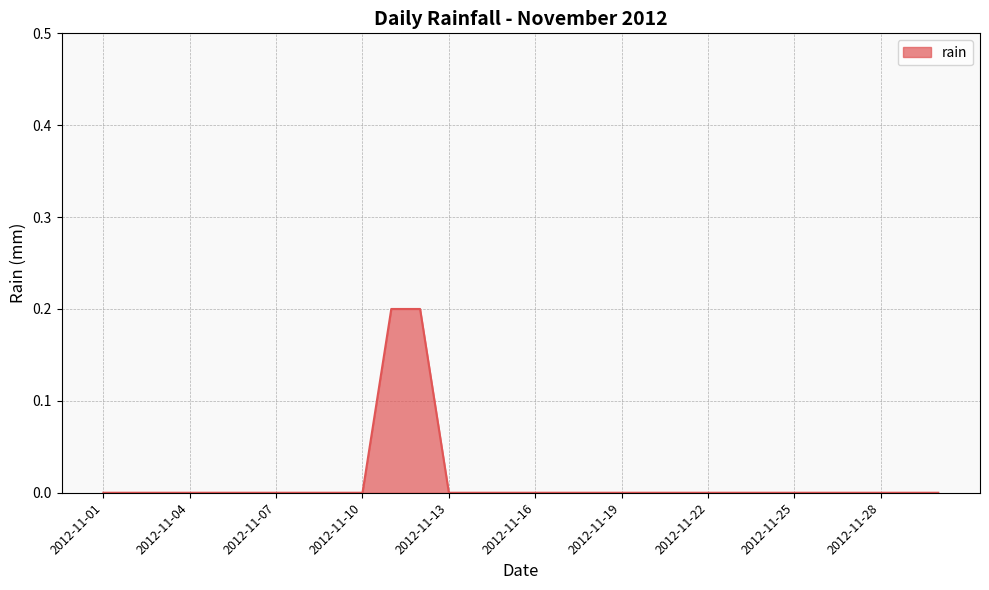

What is the difference between the maximum and second lowest values?

0.2